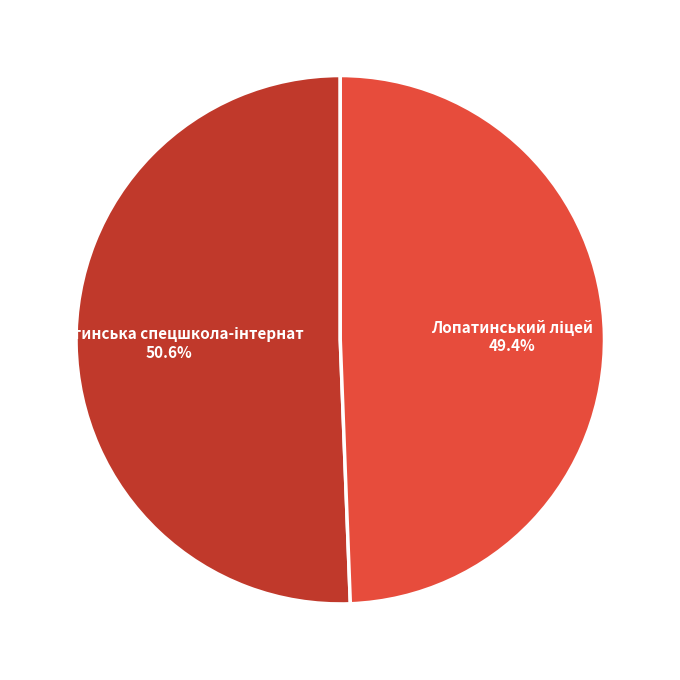

Is there a majority slice in this chart?

Yes